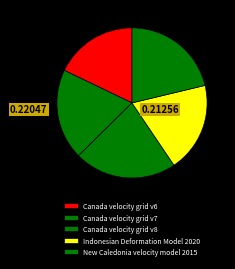

To the nearest percent, what is the combined percentage of New Caledonia velocity model 2015 and Indonesian Deformation Model 2020?

41%